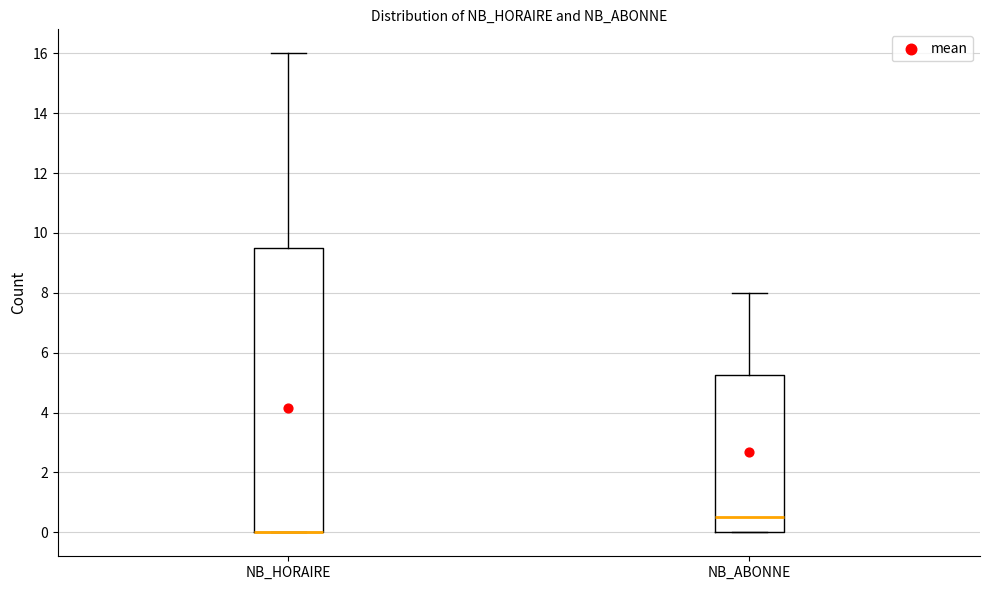

Where is the lower edge of the box for NB_ABONNE on the y-axis? The values are not printed on the chart, so give them approximately, as read against the axis.

0.0